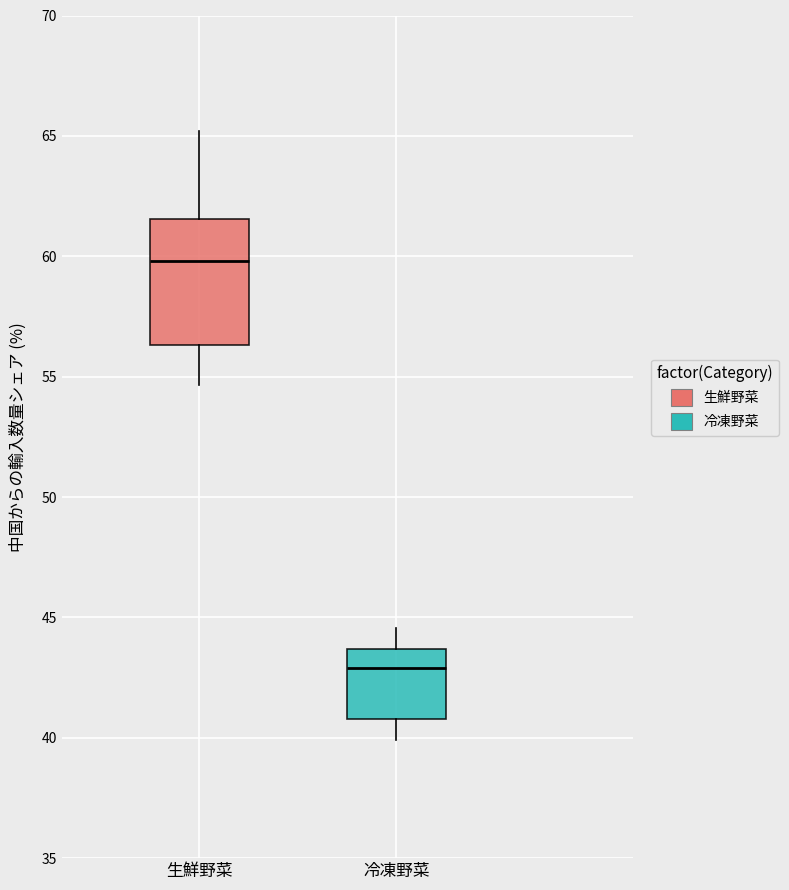

Reading left to right, read every box against the y-axis: the position of its median line, the range the box covers, and the ends of its whiskers. The values are not printed on the chart, so give them approximately, as read against the axis.

生鮮野菜: median 60.0, box 56.5 to 61.5, whiskers 54.5 to 65.0
冷凍野菜: median 43.0, box 41.0 to 43.5, whiskers 40.0 to 44.5